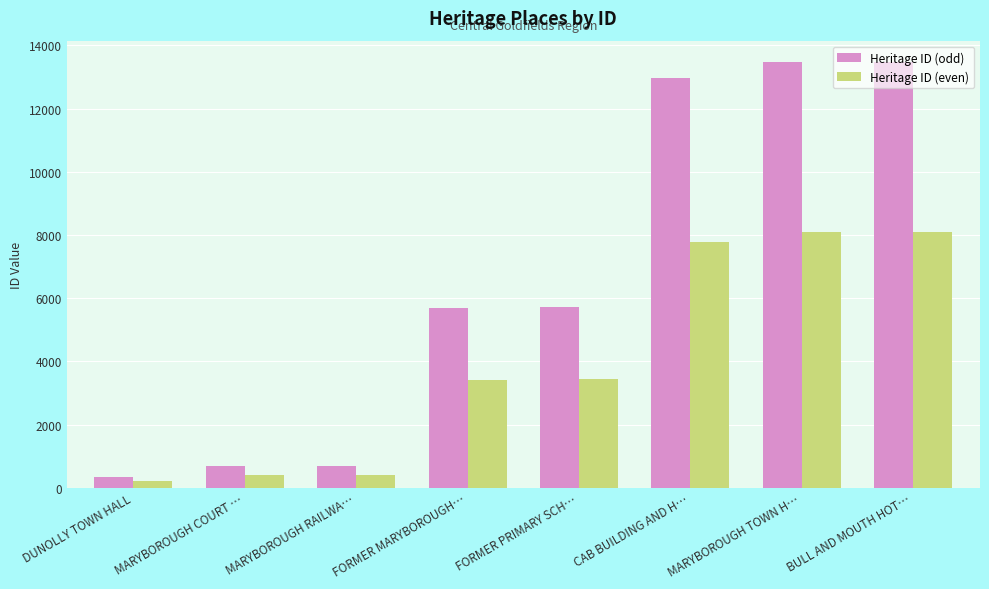

The Heritage ID (even) series shows 8083.2 at MARYBOROUGH TOWN H…. True or false?

True